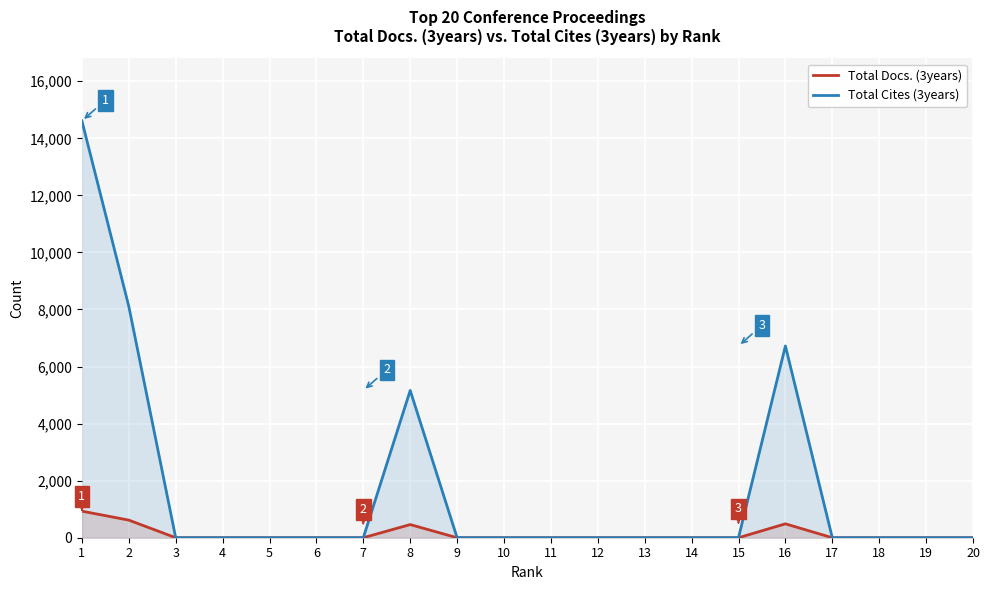

List the series in order of their peak value, lowest first.

Total Docs. (3years), Total Cites (3years)